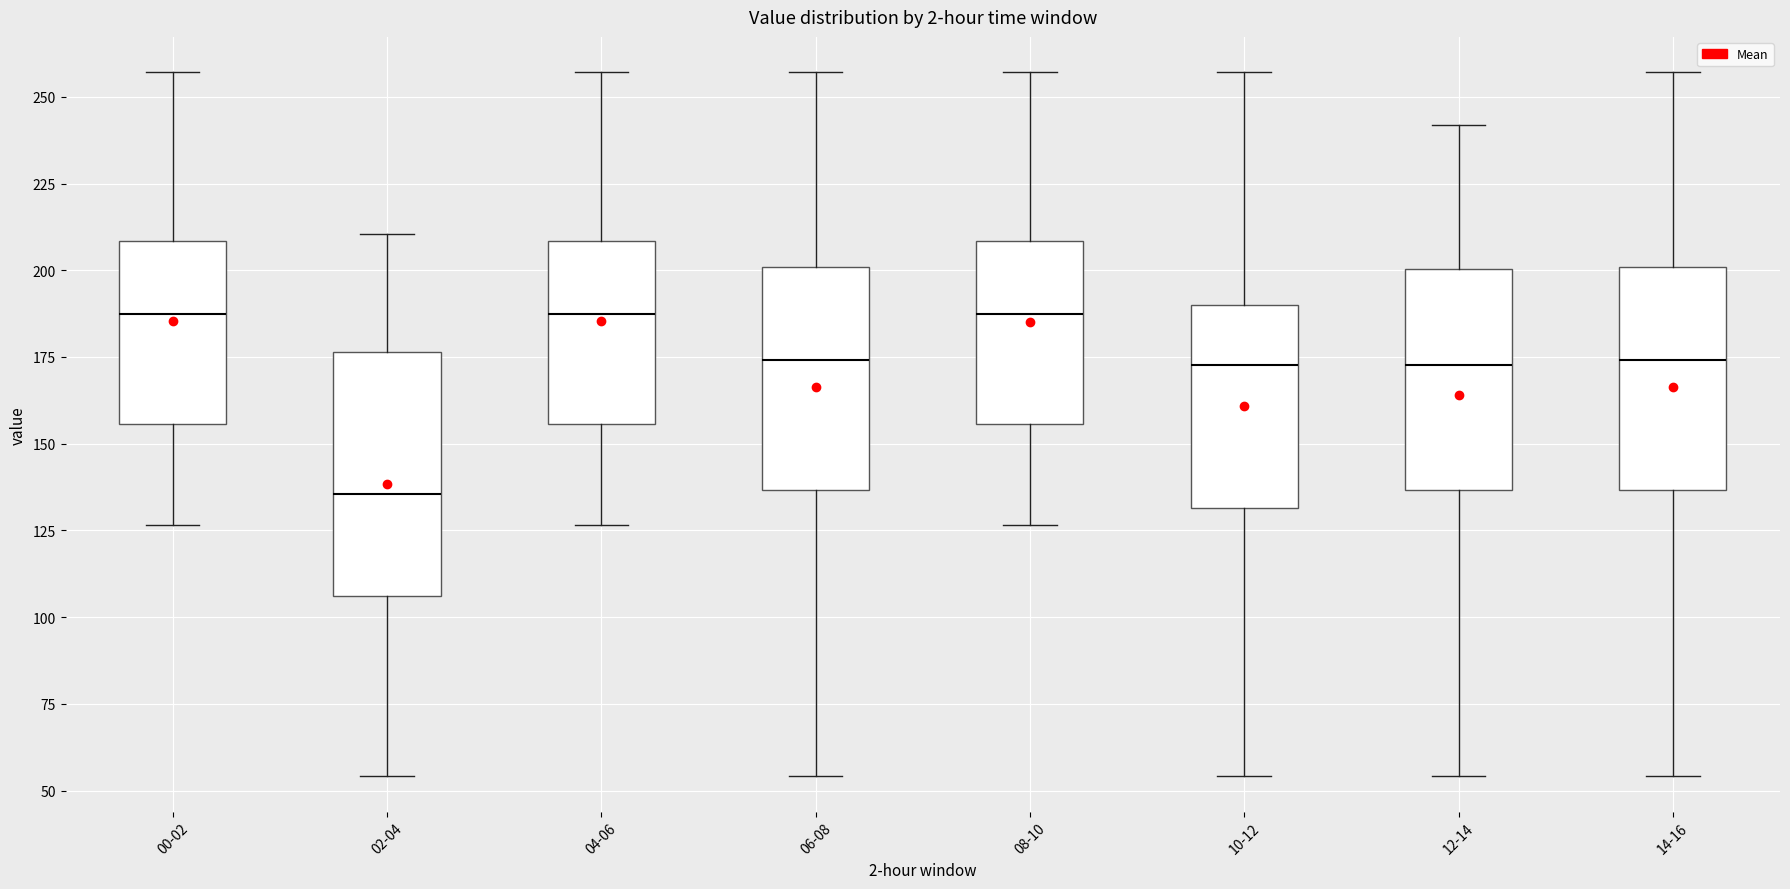

Comparing the boxes themselves (not the whiskers), which one is the tallest?

02-04